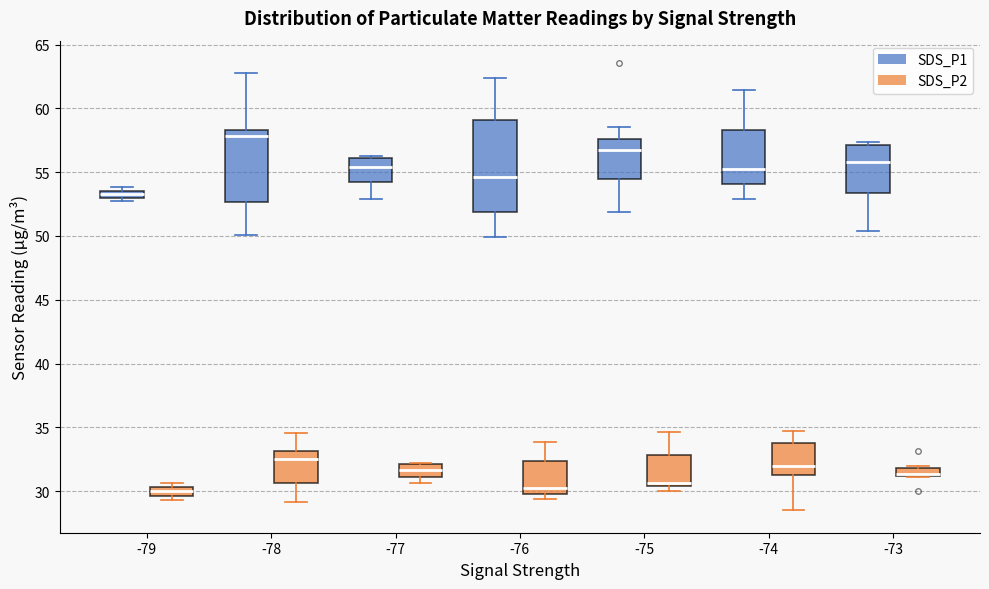

Where does the upper whisker of the box for -78 (SDS_P1) end on the y-axis? The values are not printed on the chart, so give them approximately, as read against the axis.

63.0